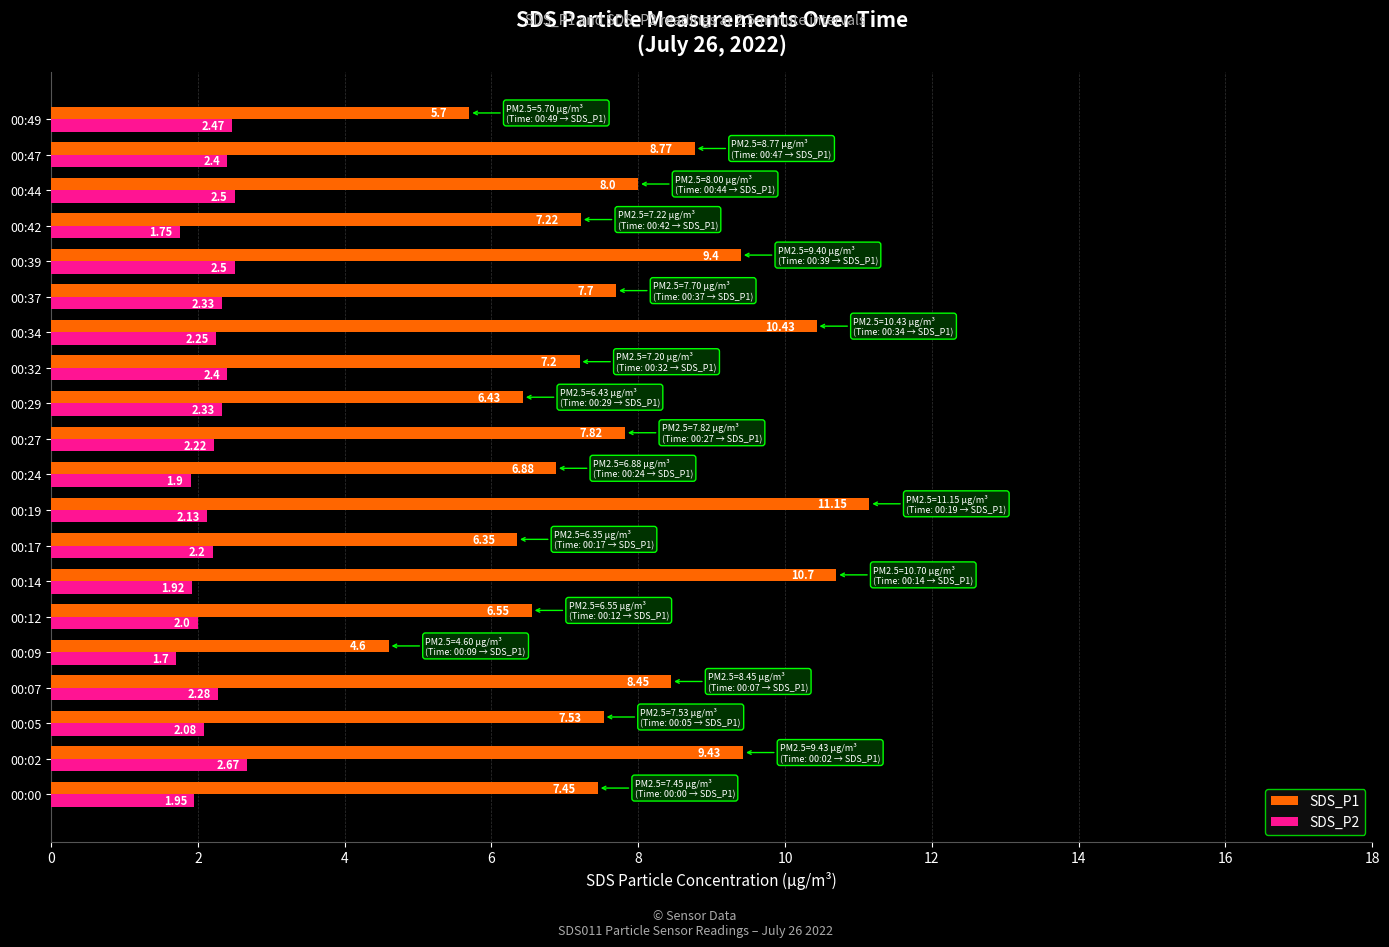

What is the difference between the SDS_P1 values at 00:47 and 00:32?

1.6